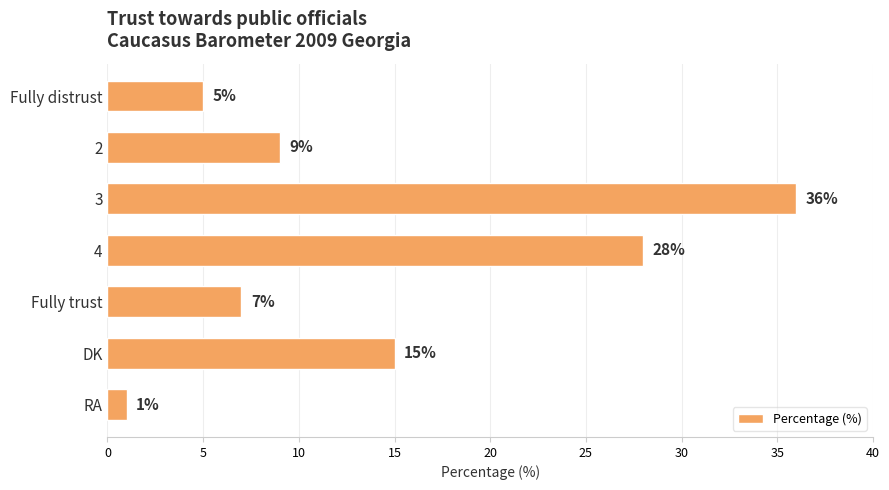

How many bars are there in total?

7